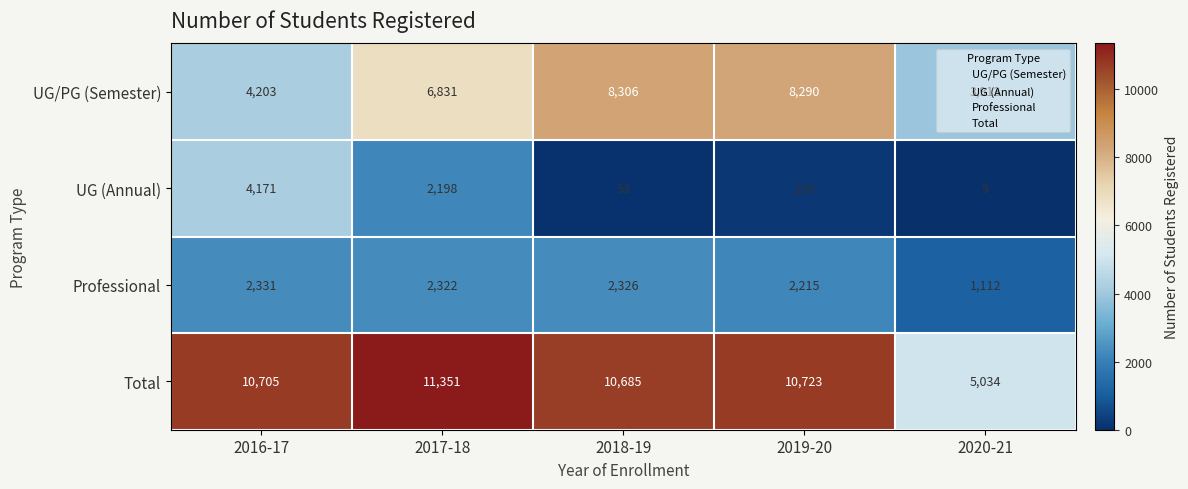

Rank the series by their maximum value, from highest to lowest.

Total, UG/PG (Semester), UG (Annual), Professional